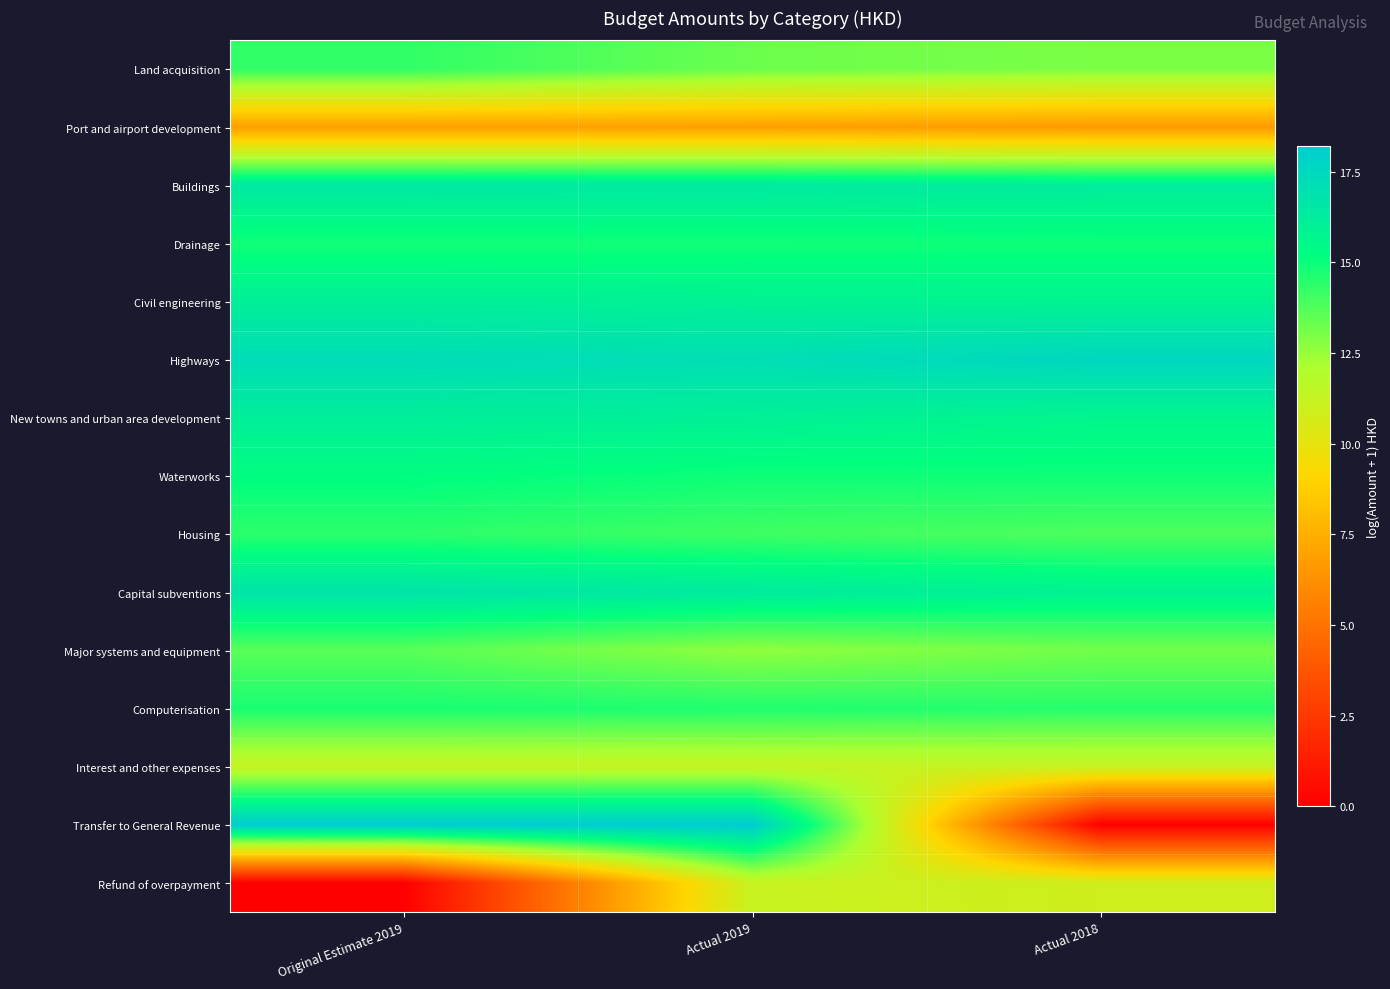

At Actual 2018, list the series in order from largest to smallest.

Highways, Buildings, Capital subventions, Civil engineering, New towns and urban area development, Drainage, Waterworks, Computerisation, Housing, Major systems and equipment, Land acquisition, Interest and other expenses, Refund of overpayment, Port and airport development, Transfer to General Revenue